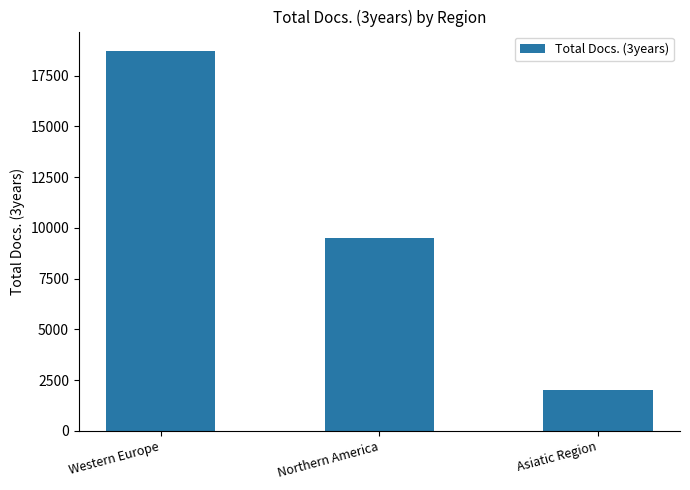

How many data points does each series have?

3